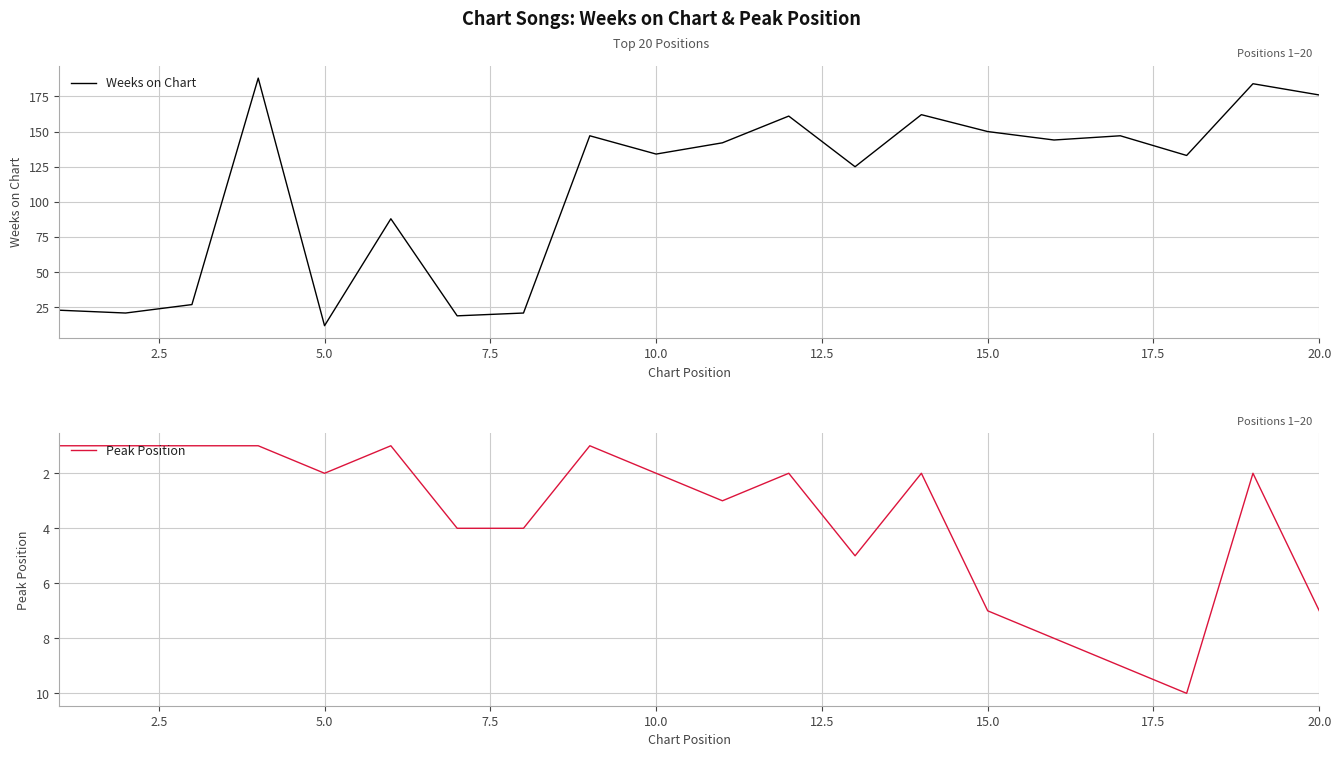

How many interior local peaks does the Peak Position series have?

4